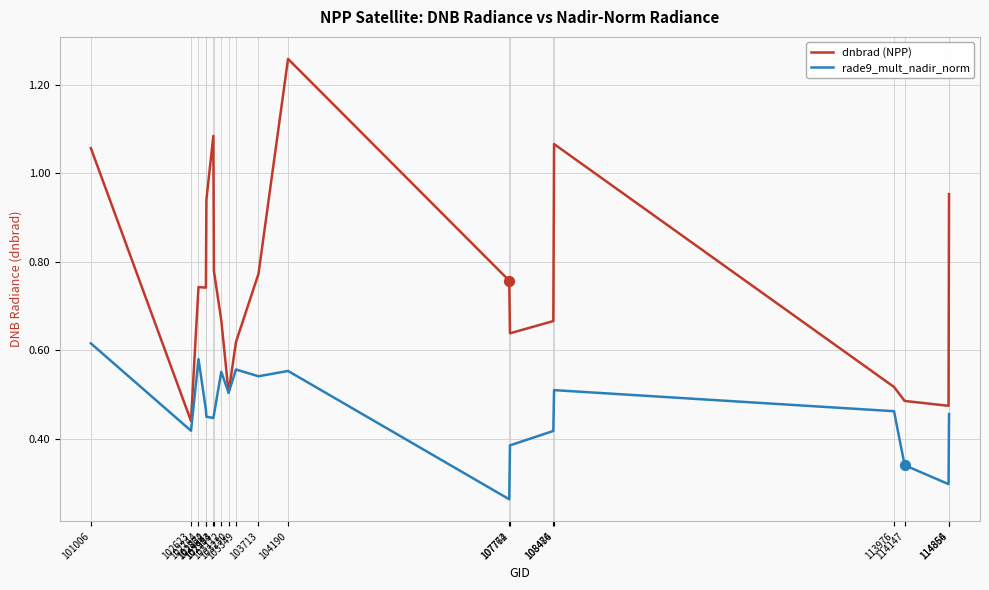

At which category is the sum across all series the highest?

104190